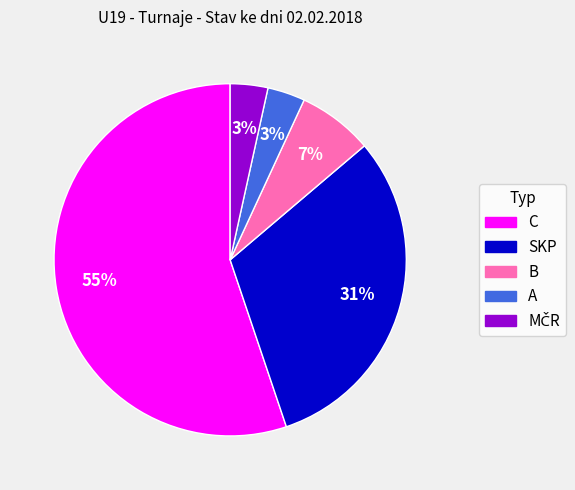

To the nearest percent, what percentage of the pie is SKP?

31%